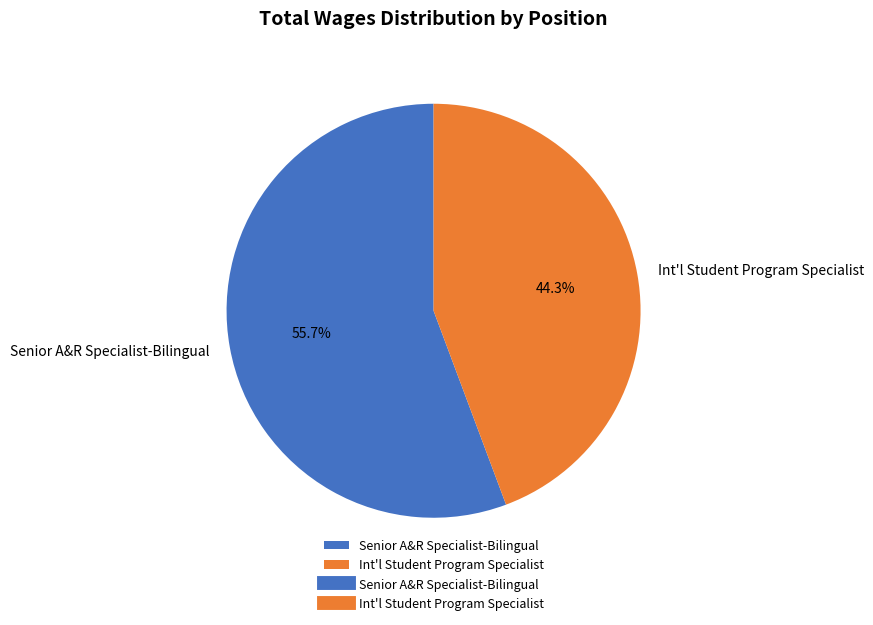

How many segments does this pie chart have?

2